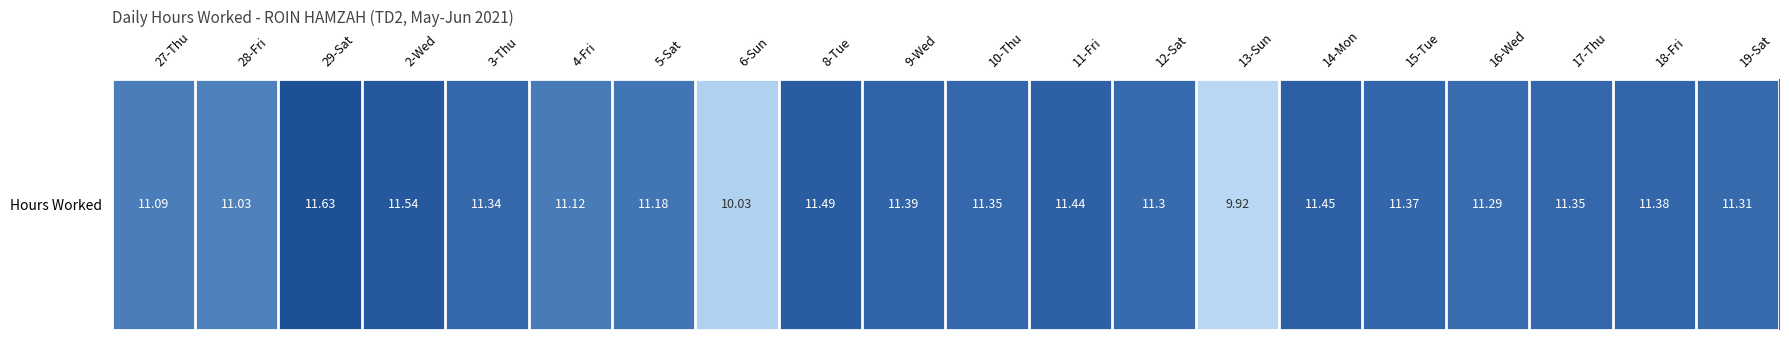

Is it true that the value at 11-Fri is 11.4?

True